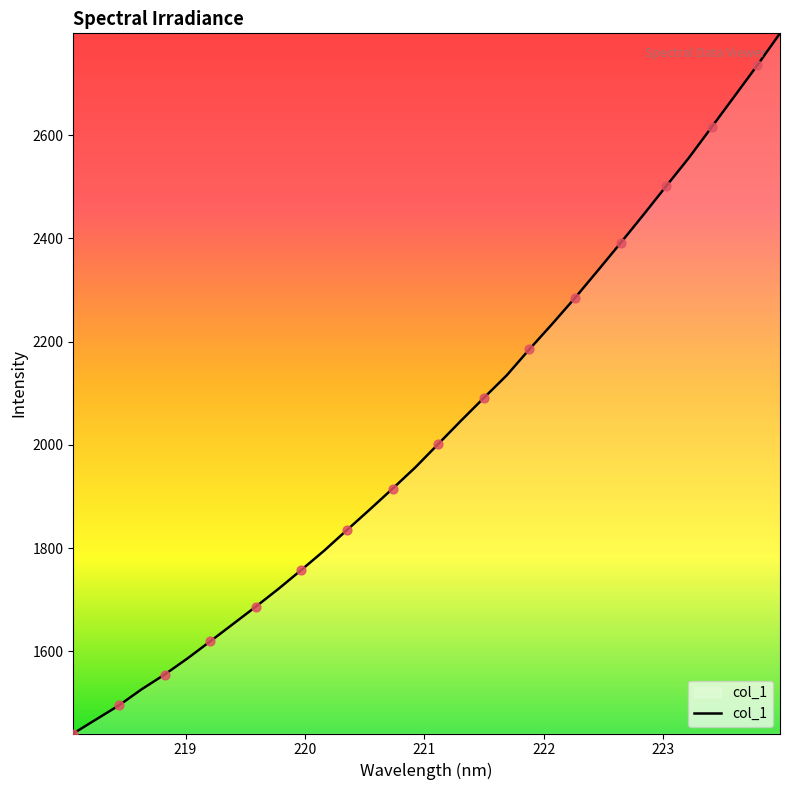

What is the difference between the maximum and minimum values?

1356.4